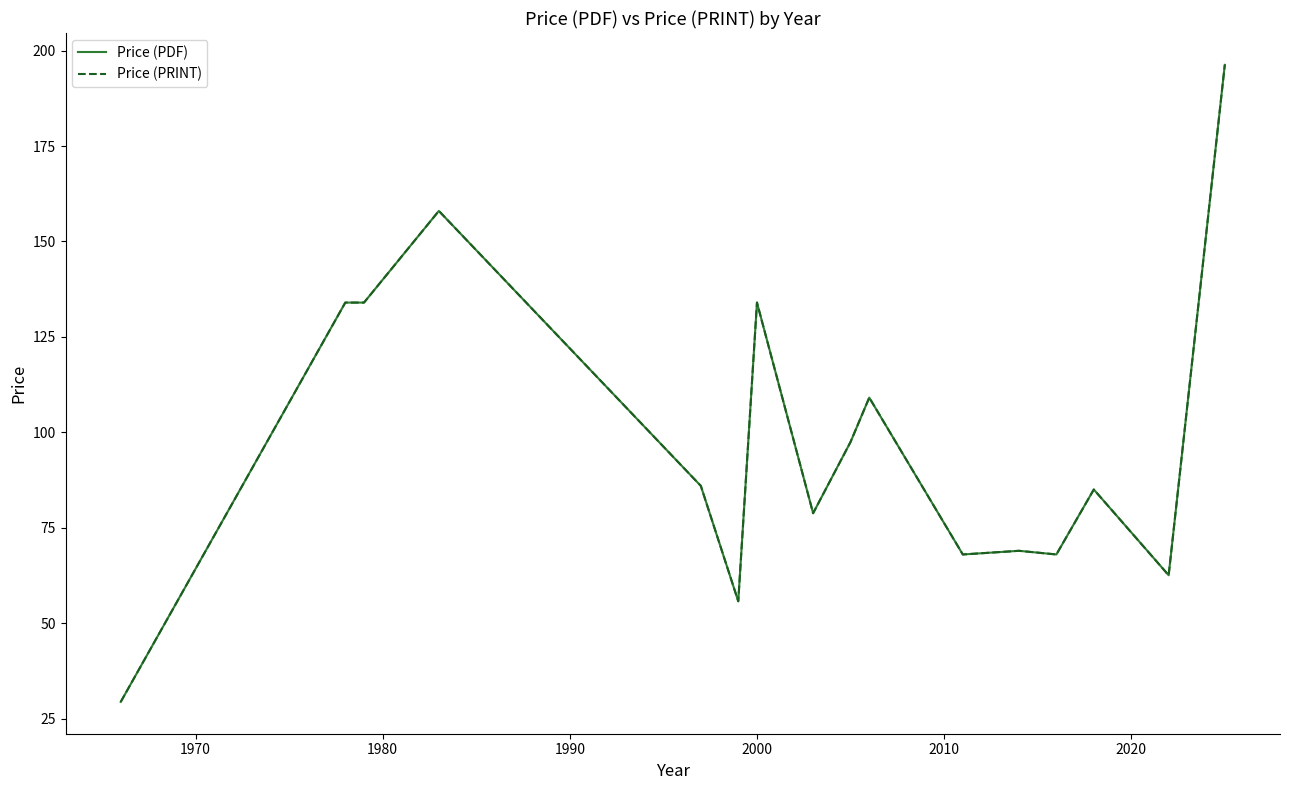

What is the sum of all Price (PRINT) values?

1565.7